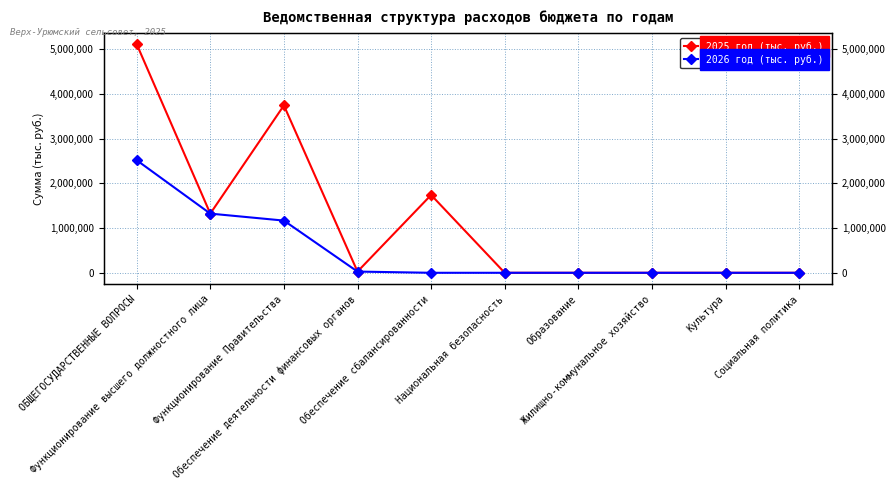

The 2025 год (тыс. руб.) series shows 0.0 at Социальная политика. True or false?

True